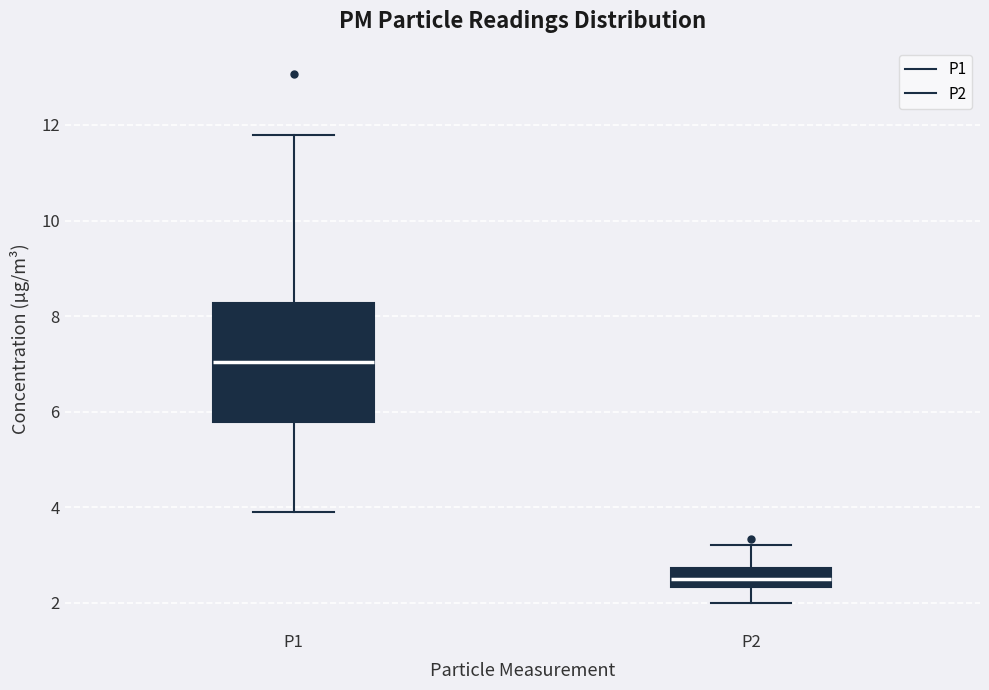

Reading left to right, read every box against the y-axis: the position of its median line, the range the box covers, and the ends of its whiskers. The values are not printed on the chart, so give them approximately, as read against the axis.

P1: median 7.0, box 5.8 to 8.2, whiskers 4.0 to 11.8
P2: median 2.6, box 2.4 to 2.8, whiskers 2.0 to 3.2